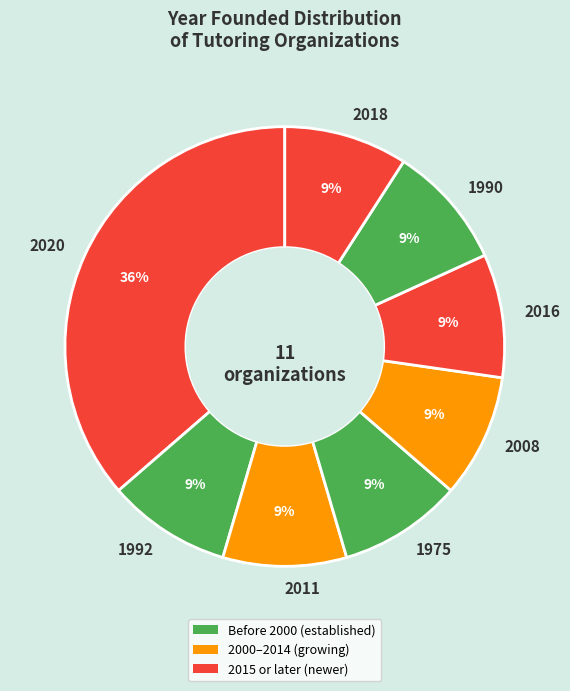

Count the number of slices in the pie.

8